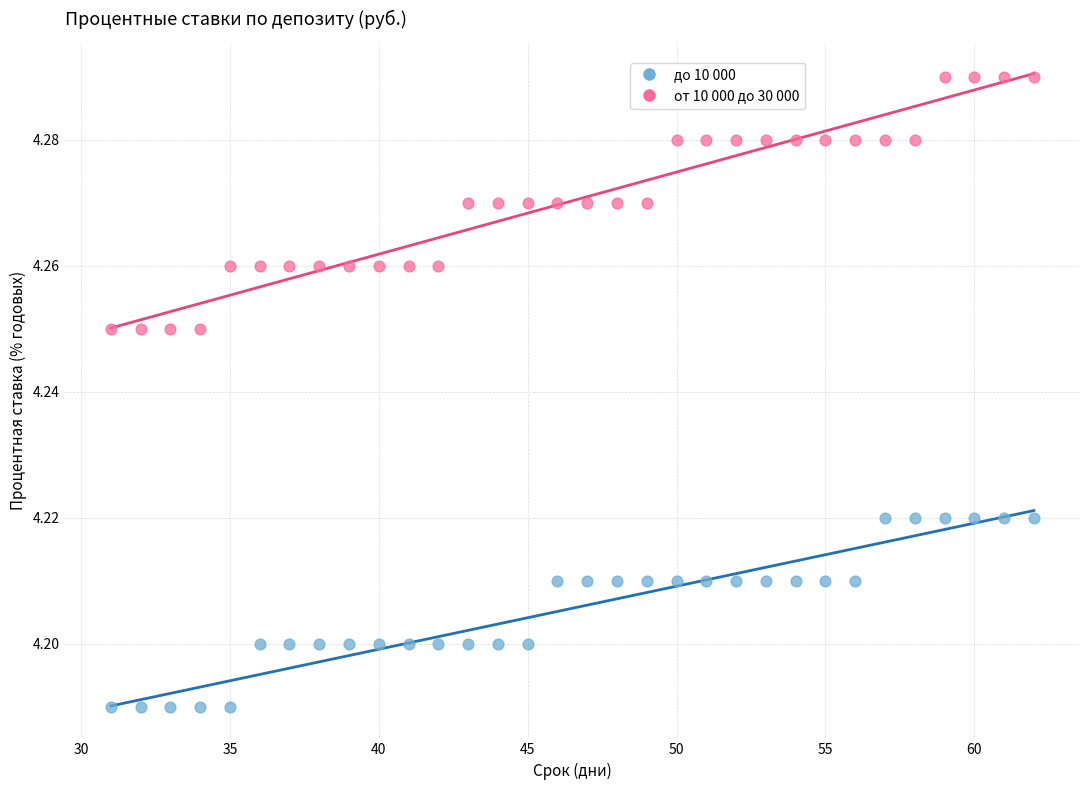

Across all data points, what is the range of X values (max minus min)?

31.0